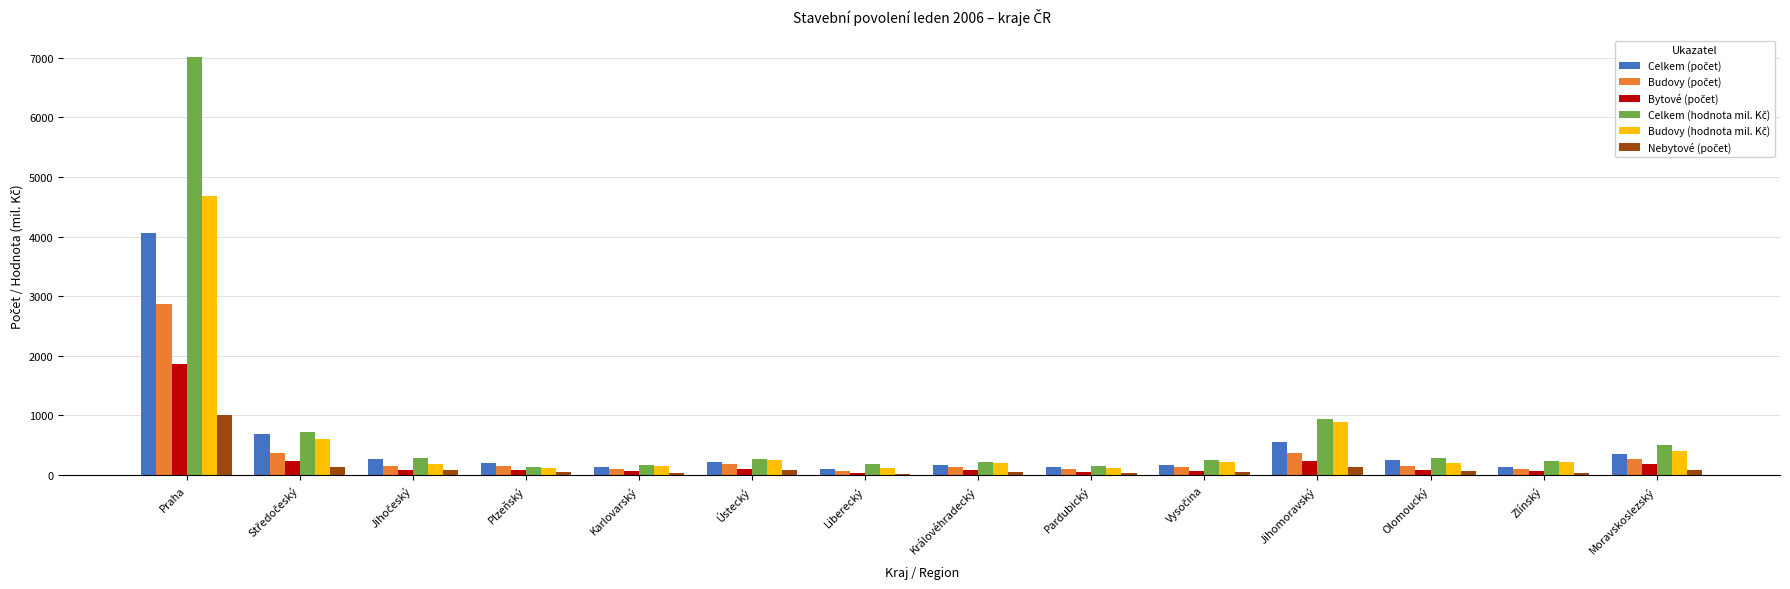

What is the greatest value displayed?

7019